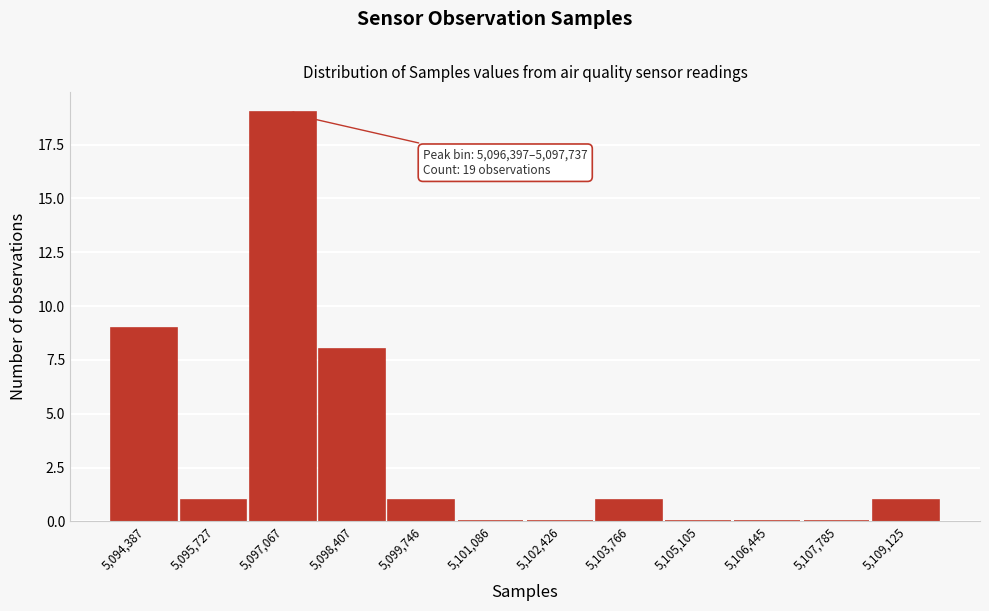

Over which range of the x-axis is the bar tallest?

5096400 to 5097800